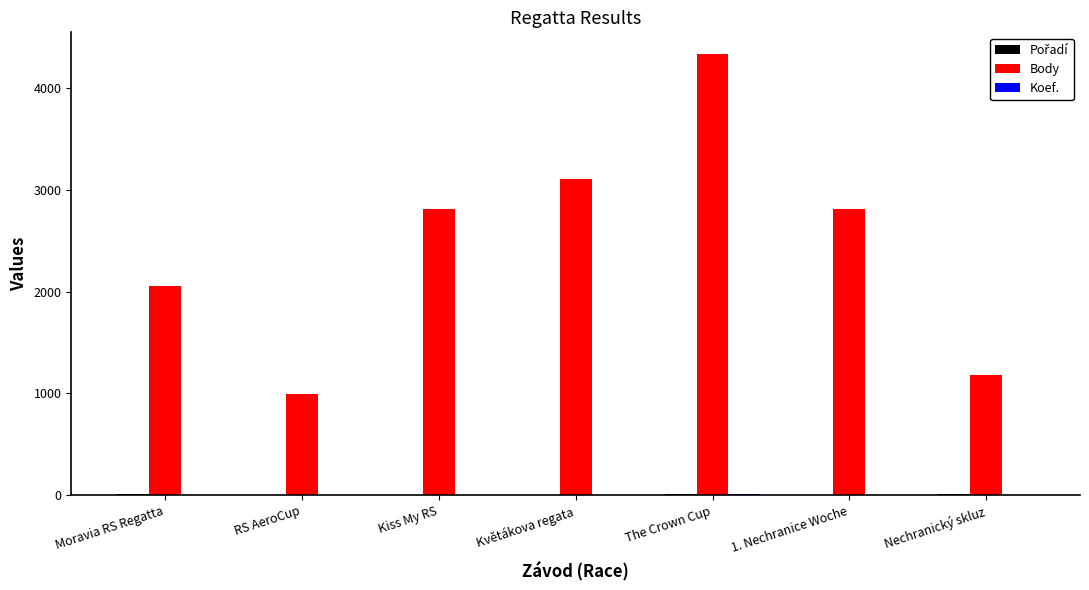

True or false: Body has a value of 2050 at Moravia RS Regatta.

True